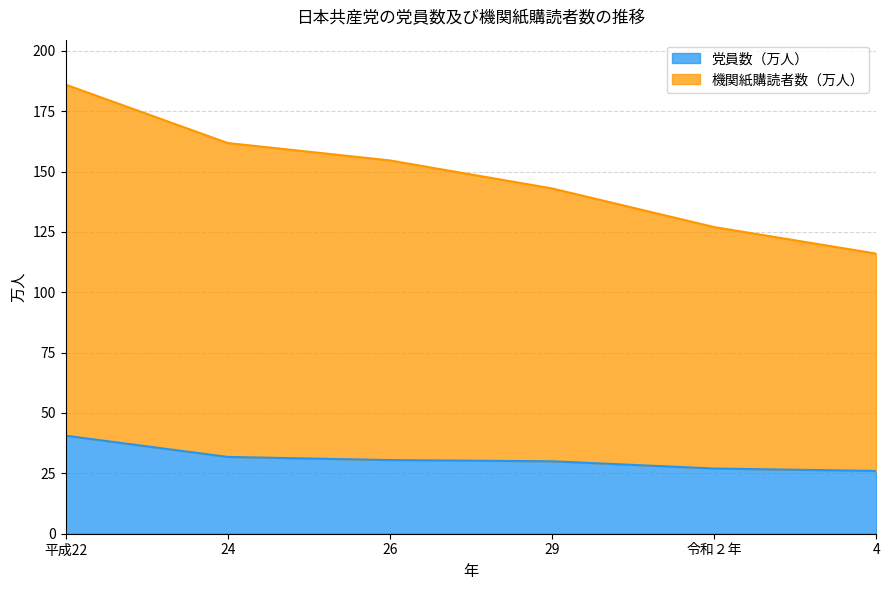

Is it true that 党員数（万人） equals 31.8 at 24?

True